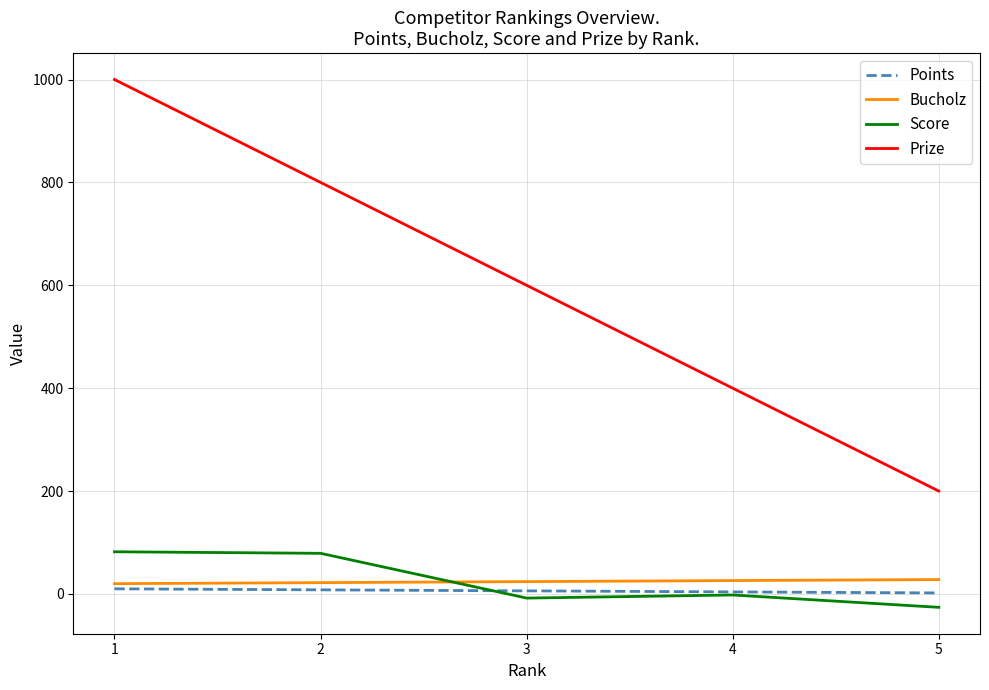

Is it true that Points equals 4 at 4?

True